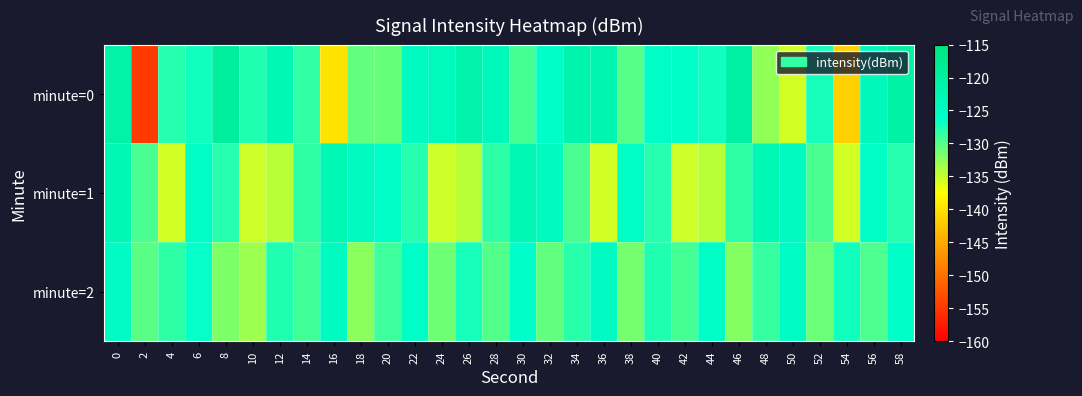

Which series has the widest spread of values?

minute=0